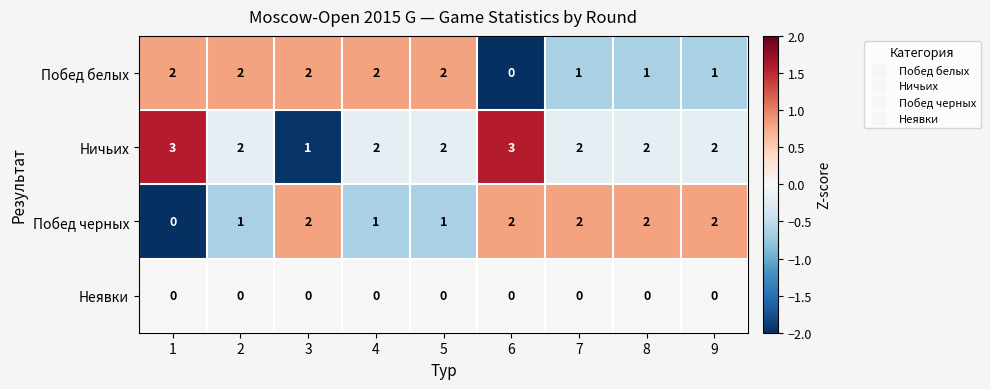

How many distinct data groups are displayed?

4